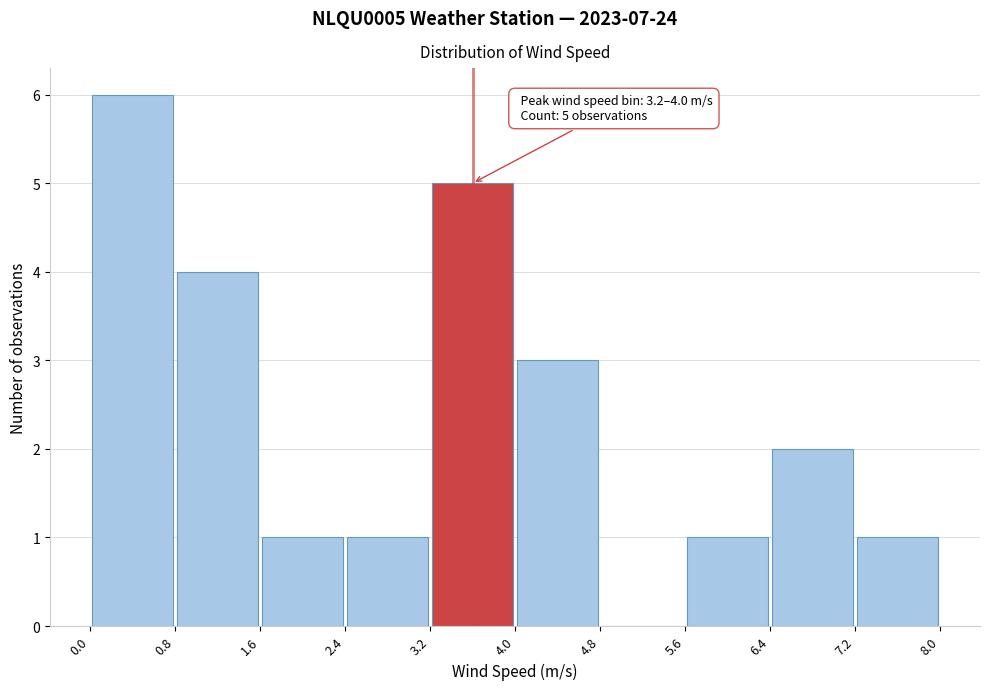

Which range on the x-axis has the tallest bar?

0.0 to 0.8